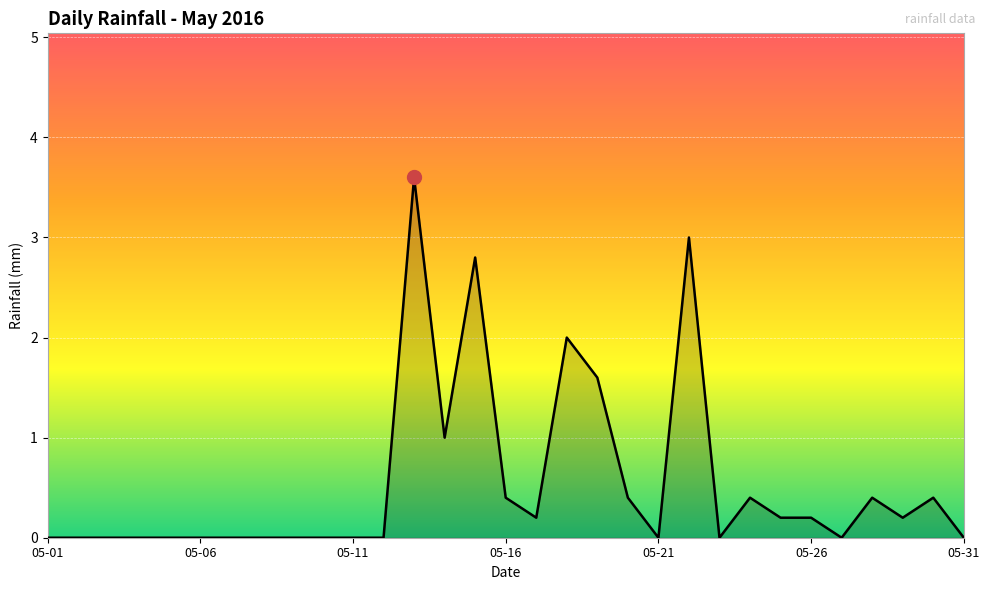

How many lines are shown in the chart?

1